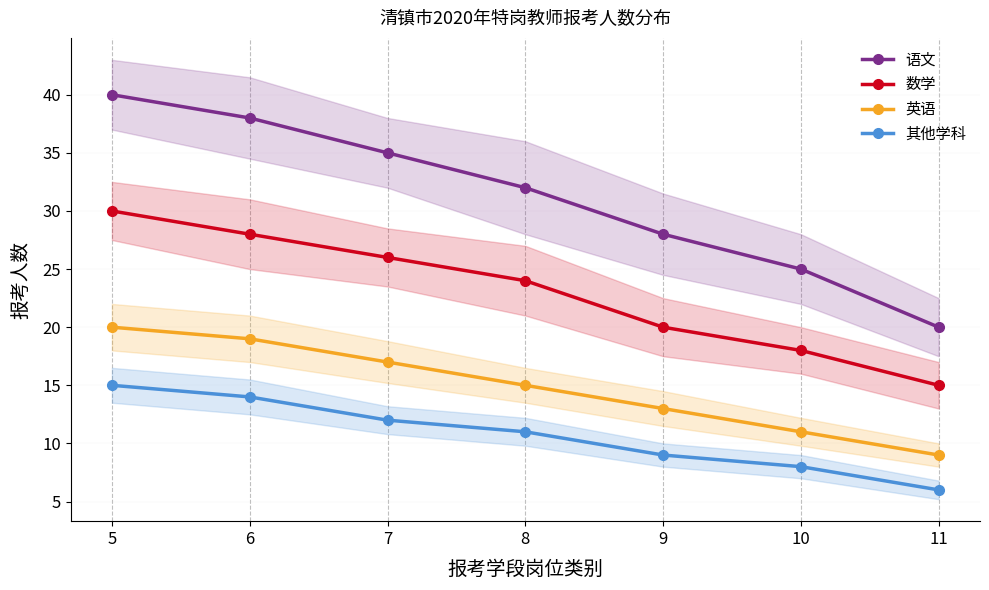

At 7, list the series in order from largest to smallest.

语文, 数学, 英语, 其他学科